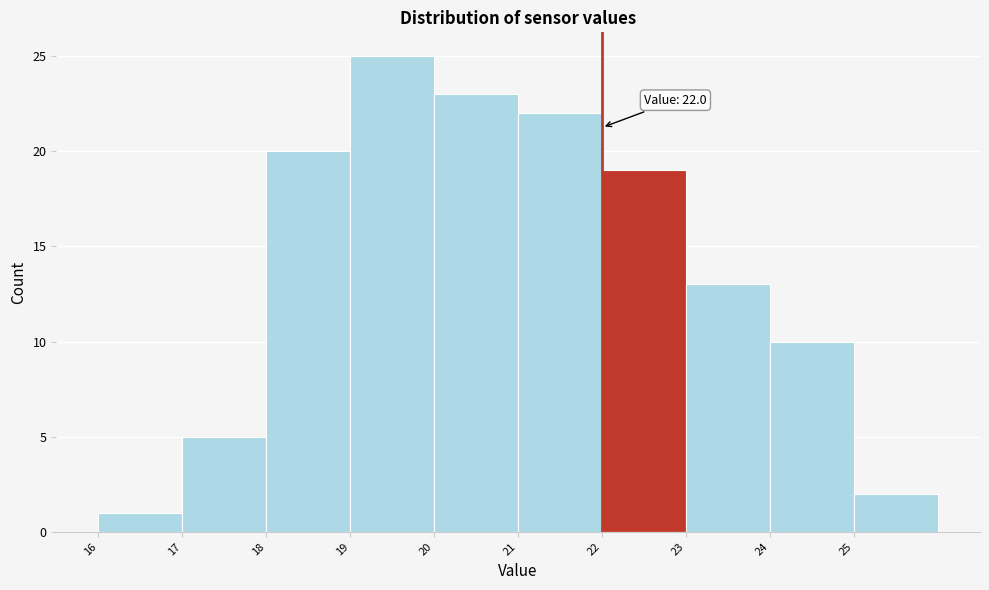

Which range on the x-axis has the tallest bar?

19 to 20